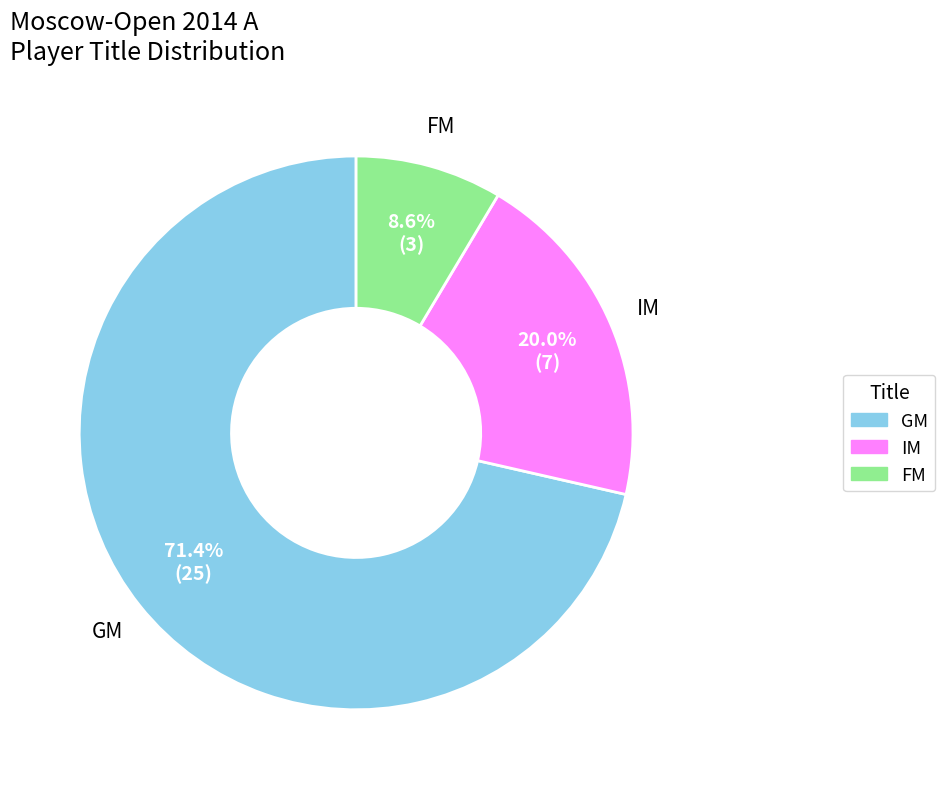

Approximately how many times larger is the value at IM compared to FM?

2.3